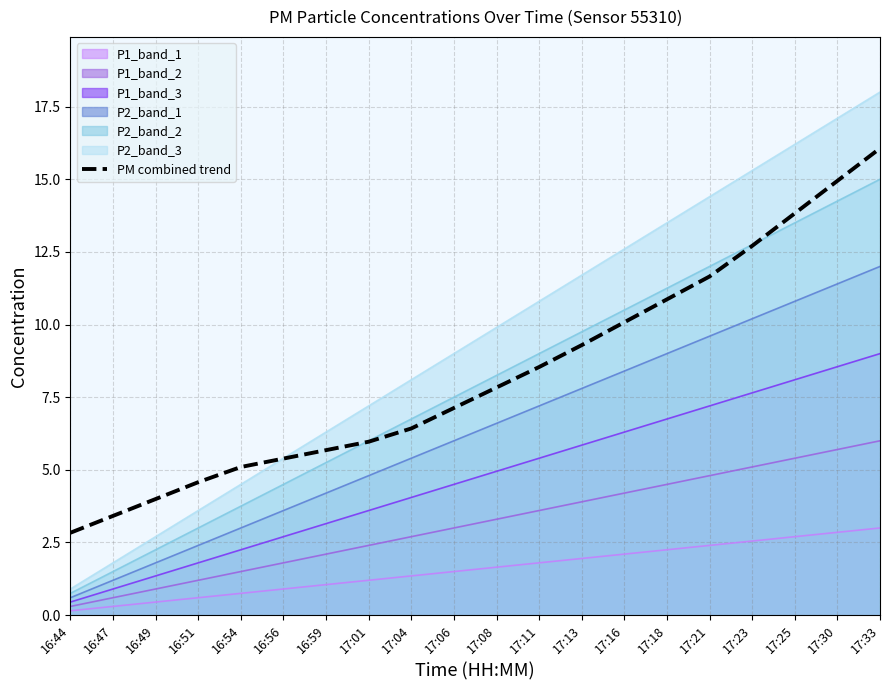

What is the label of the 12th point from the right?

17:04